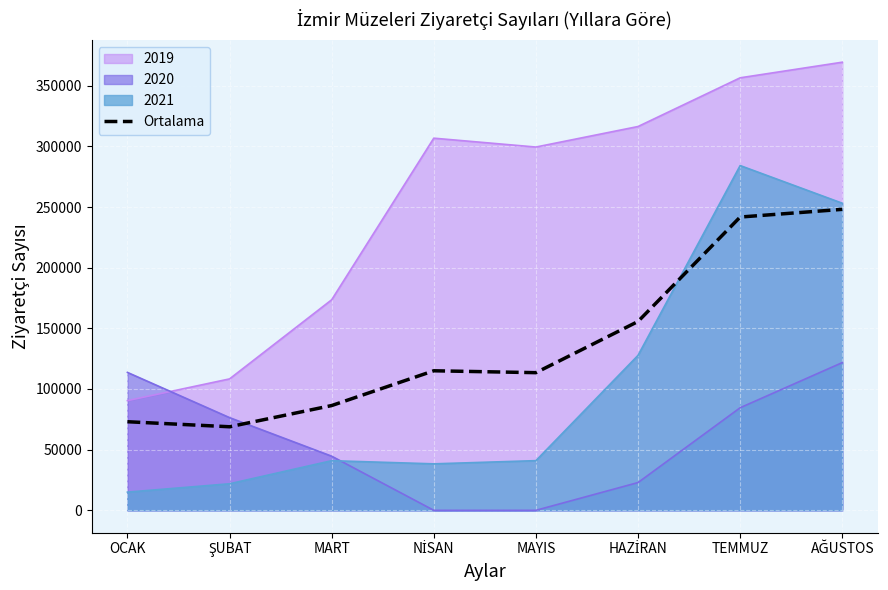

How many data points are less than 115017?

4